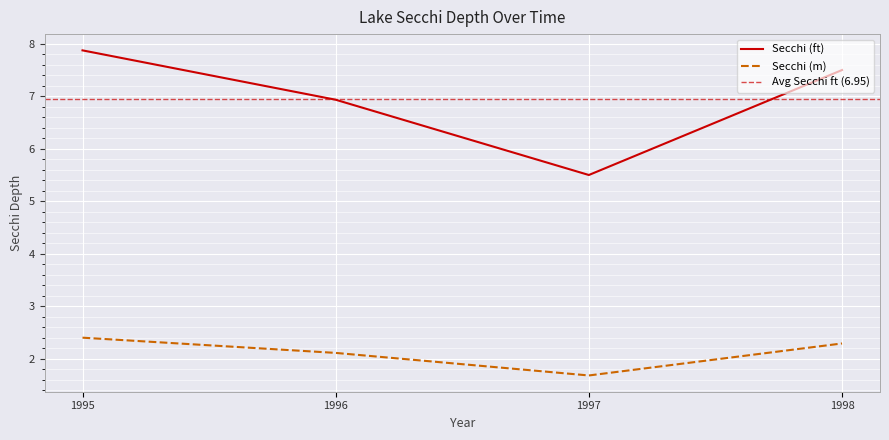

At which category is the sum across all series the highest?

1995